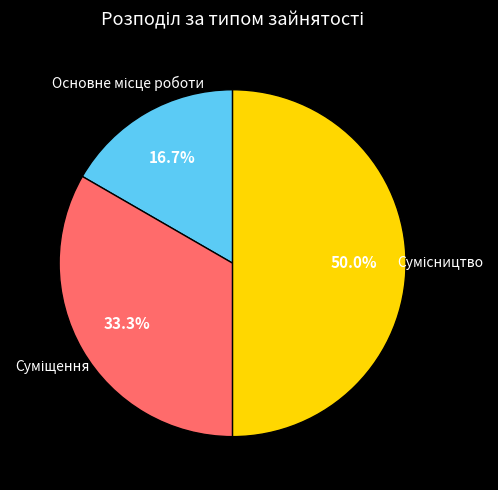

How many slices are in this pie chart?

3